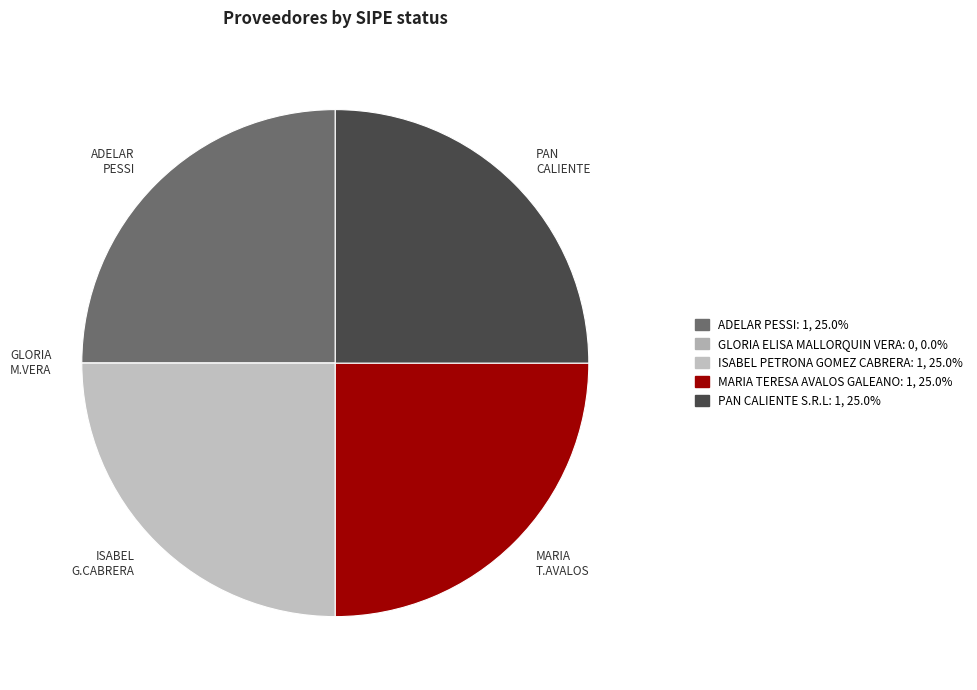

Combined, do ADELAR PESSI and ISABEL PETRONA GOMEZ CABRERA account for over 50%?

No